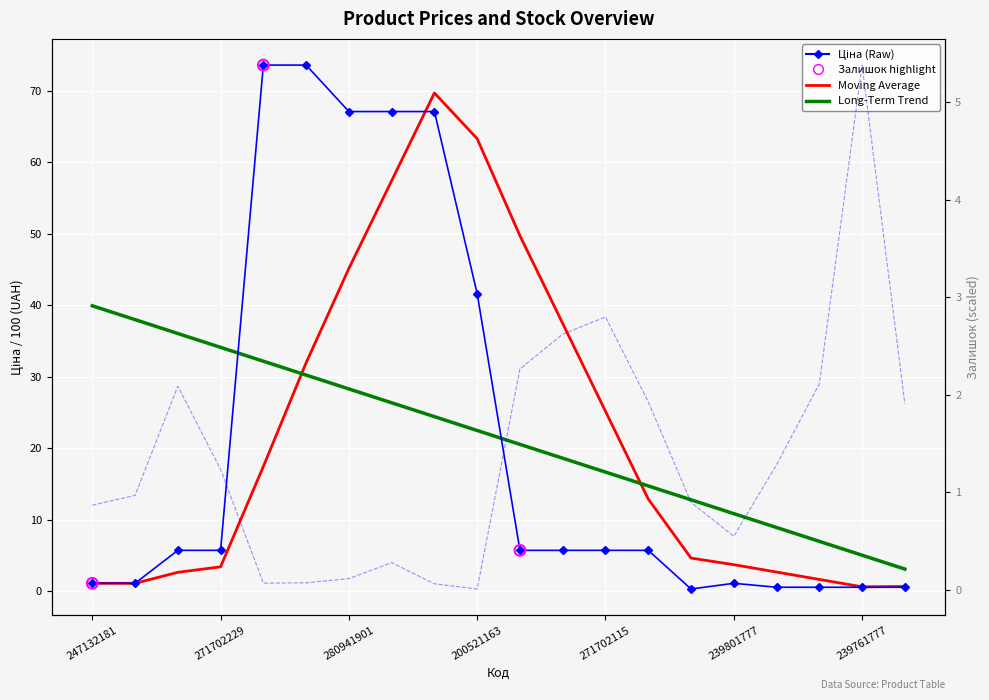

At which category is the sum across all series the highest?

247052180